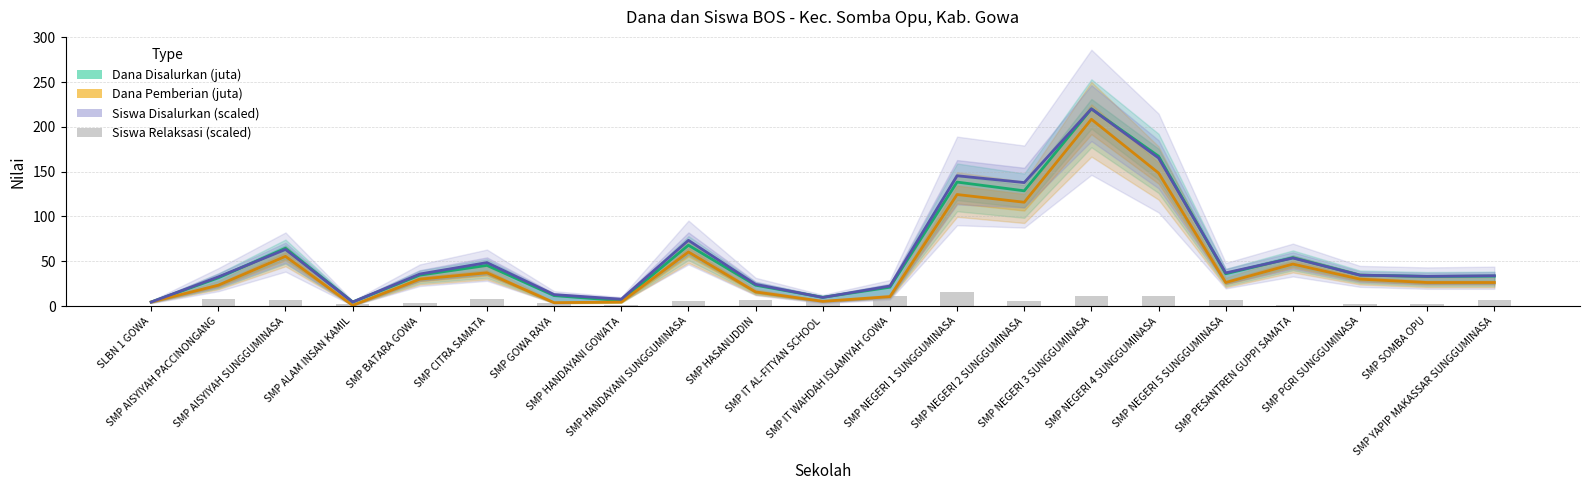

Count the number of data series in this chart.

4